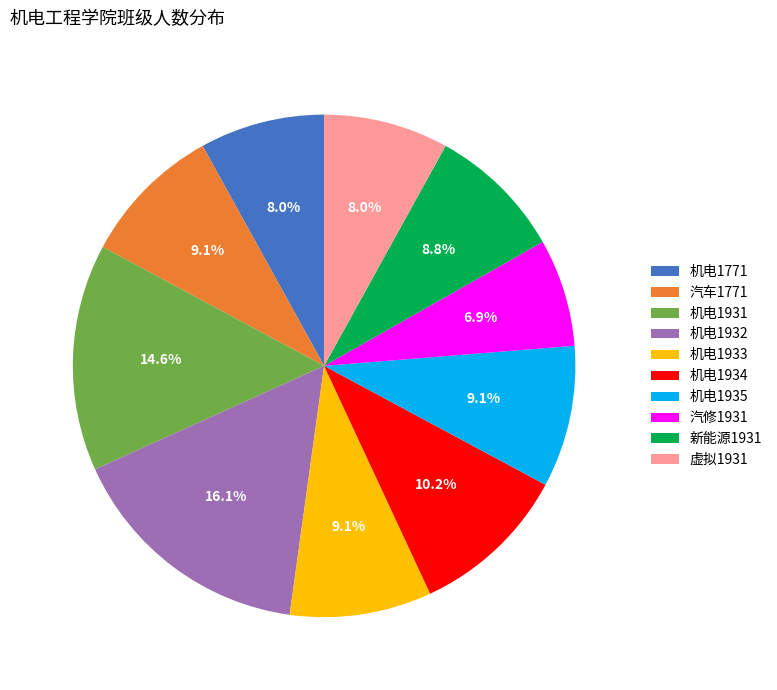

Is the sum of 汽修1931 and 机电1771 greater than half?

No